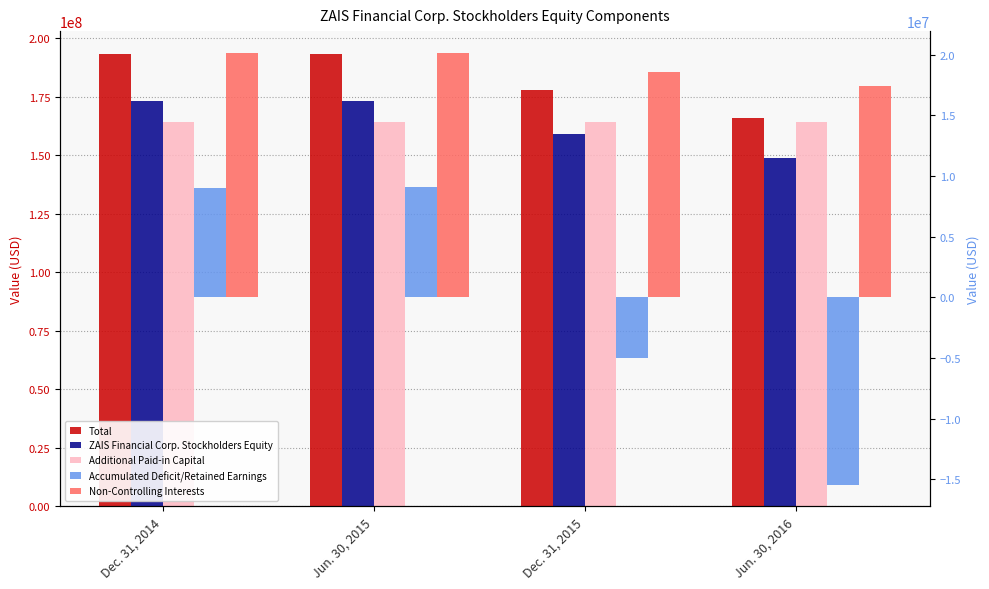

True or false: Additional Paid-in Capital has a value of 78746680 at Dec. 31, 2014.

False